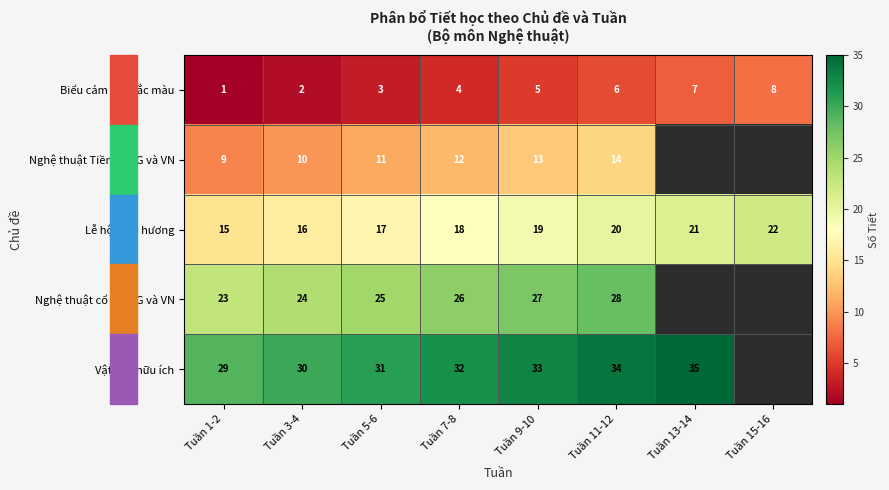

Rank the series at Tuần 11-12 from highest to lowest value.

Vật liệu hữu ích, Nghệ thuật cổ đại TG và VN, Lễ hội quê hương, Nghệ thuật Tiền sử TG và VN, Biểu cảm của sắc màu